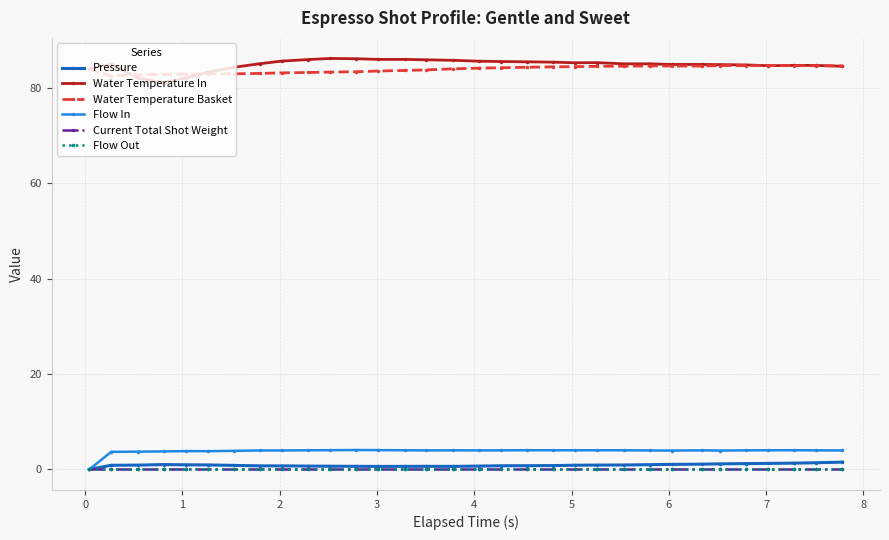

Is this an area chart (filled region under the line)?

No